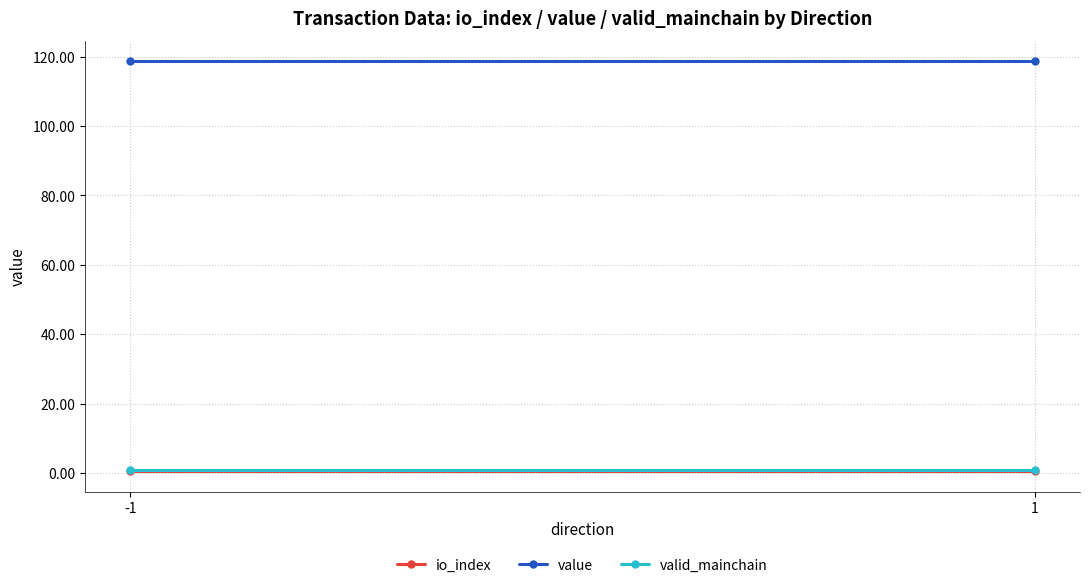

What is the value of the valid_mainchain point at the 1st from the left?

1.0